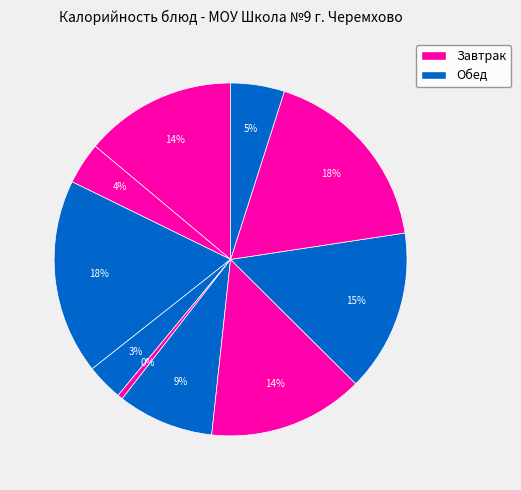

Count the number of slices in the pie.

10